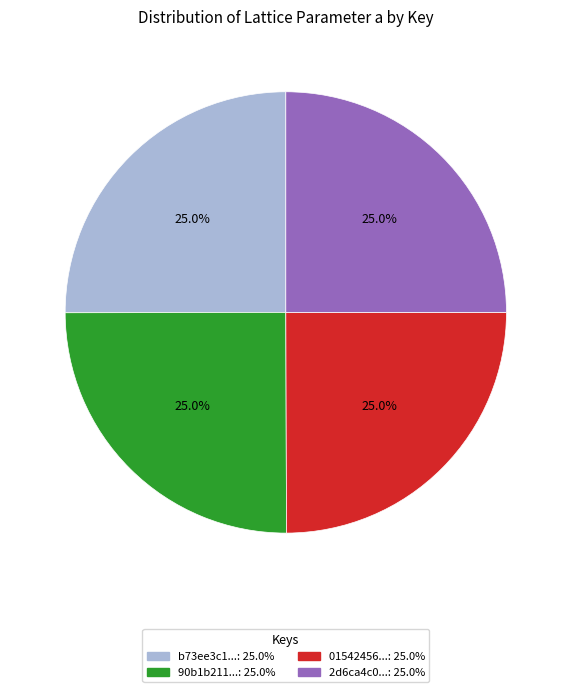

Does any single category account for the majority?

No